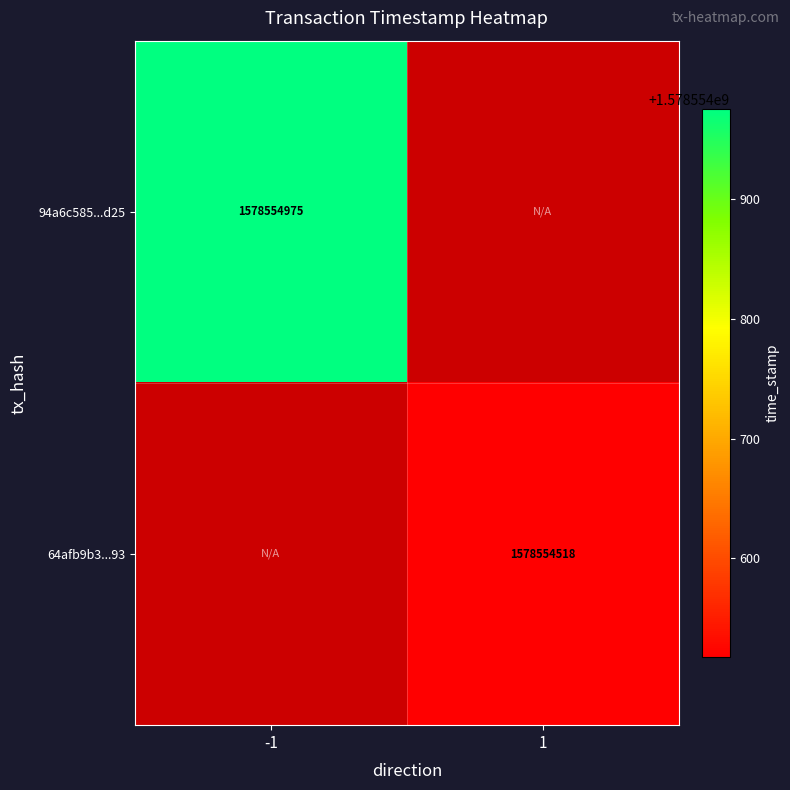

Is it true that 64afb9b323ad8453b299e6892c24836928d9293 equals 2485330265 at 1?

False